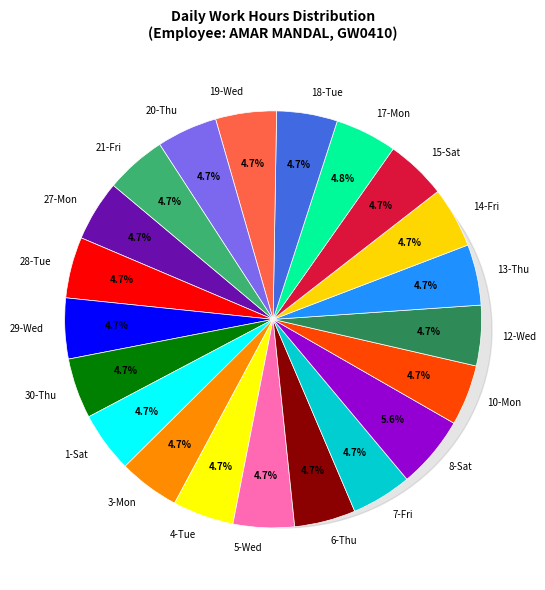

Is it true that 14-Fri is 1% of the pie?

False